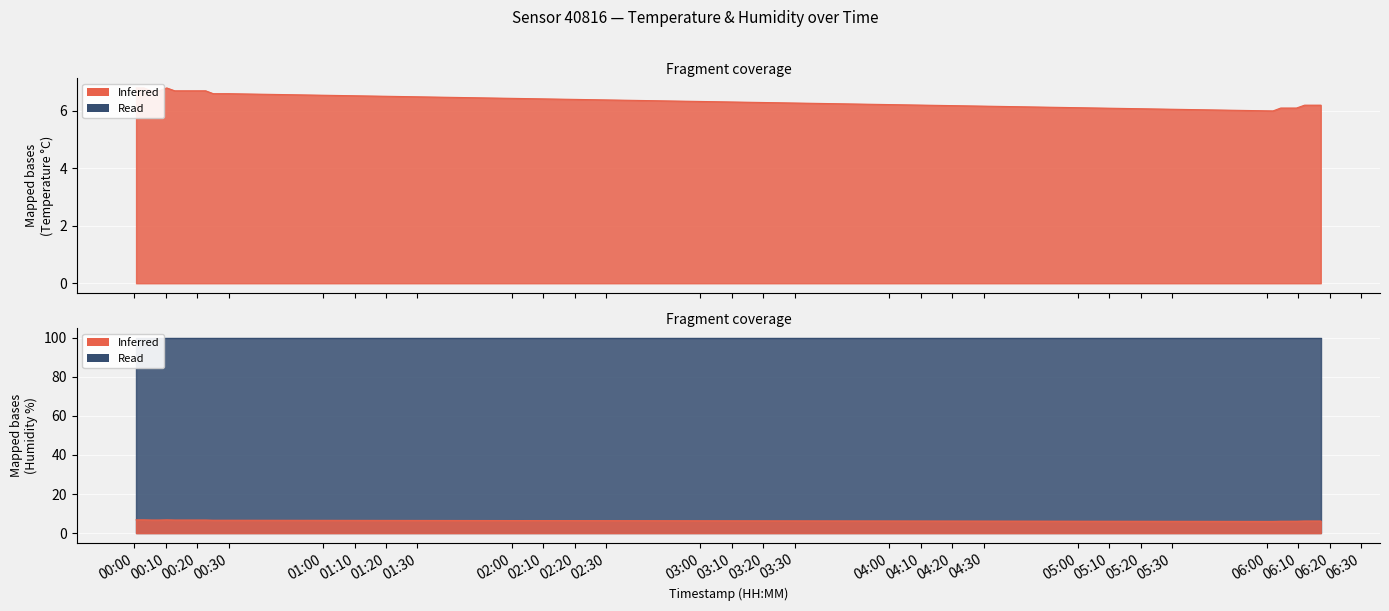

How many interior local valleys (lower than both neighbors) does the data have?

1